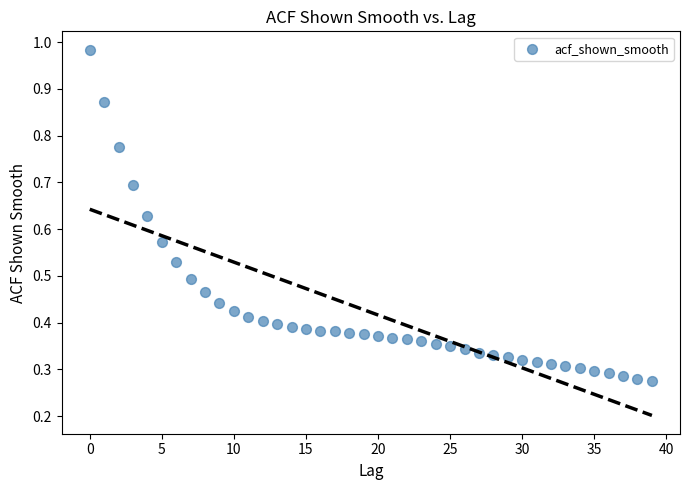

What is the range of Y values (max minus min)?

0.7